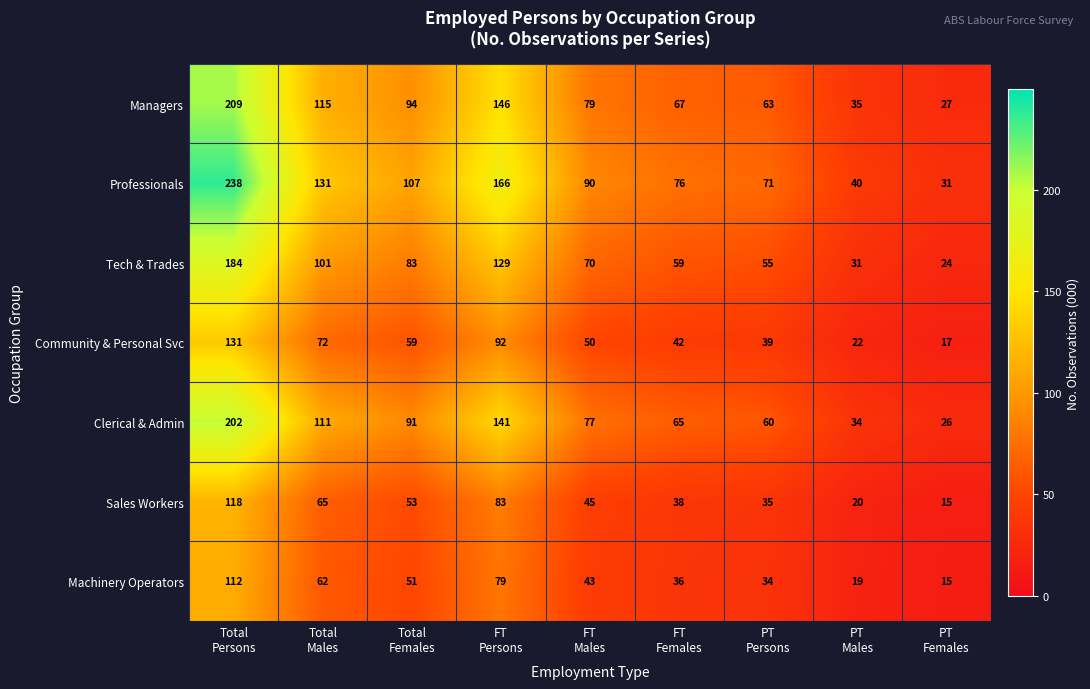

What is the difference between the maximum and second lowest values in the Sales Workers series?

98